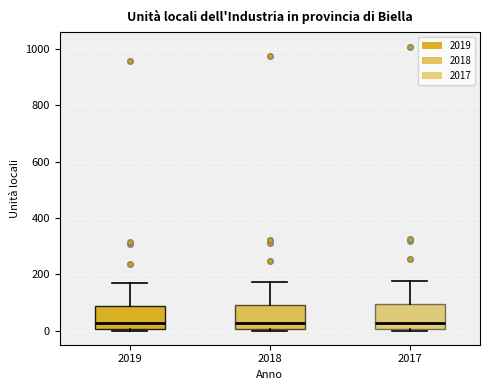

Where does the upper whisker of the box at x = 2019 end on the y-axis? The values are not printed on the chart, so give them approximately, as read against the axis.

180